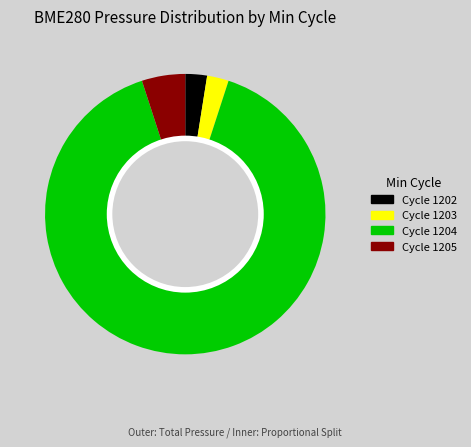

What is the largest slice in the pie chart?

1204